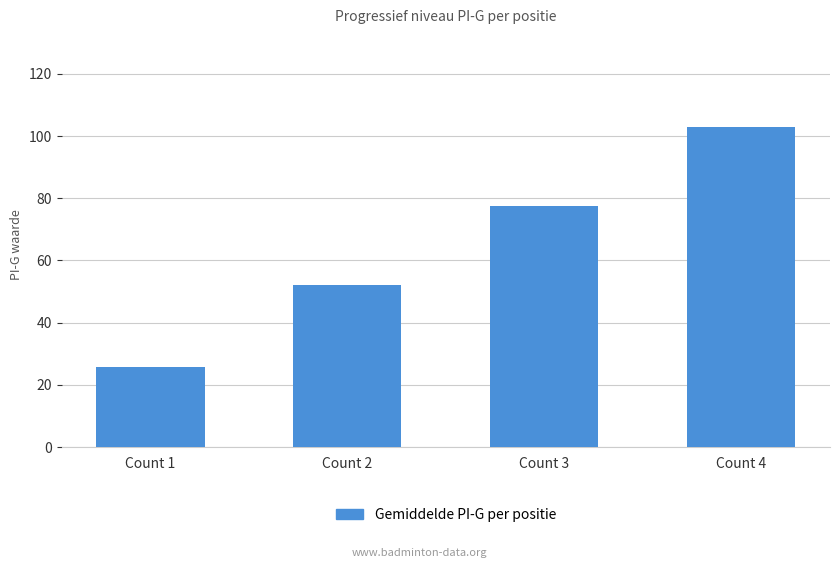

Rank the categories by value from lowest to highest.

Count 1, Count 2, Count 3, Count 4